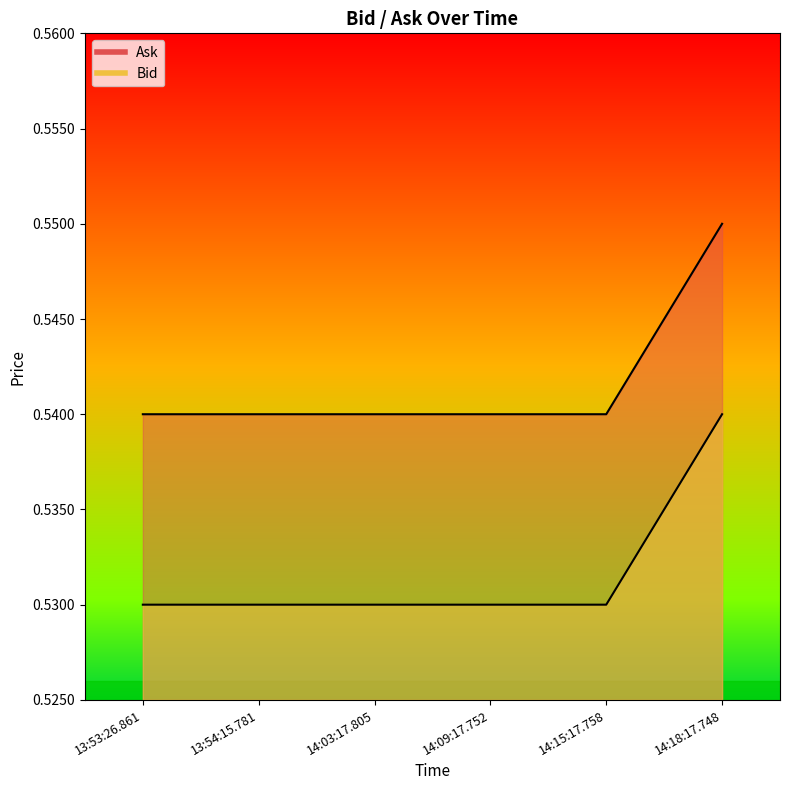

Is it true that Ask equals 0.2 at 14:03:17.805?

False